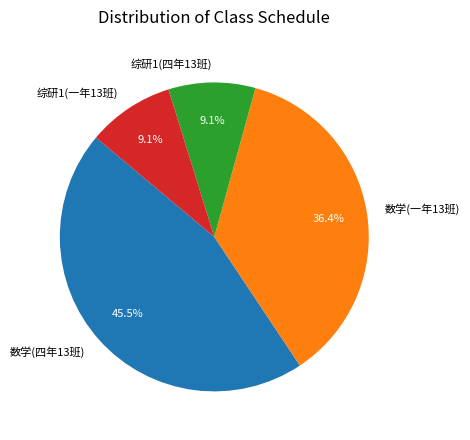

Does 数学(一年13班) represent more than half of the total?

No